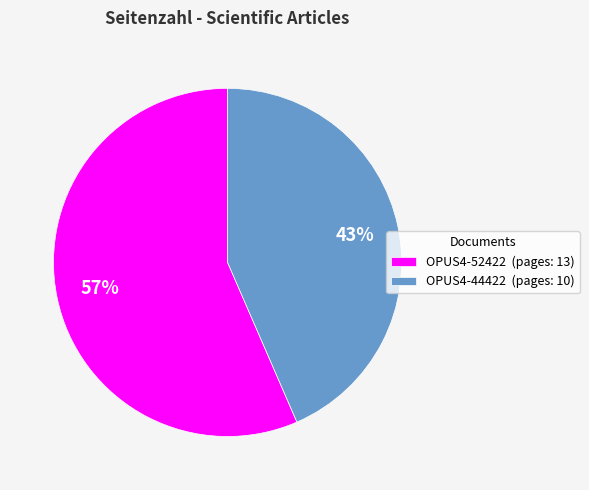

Is the sum of OPUS4-52422 (pages: 13) and OPUS4-44422 (pages: 10) greater than half?

Yes